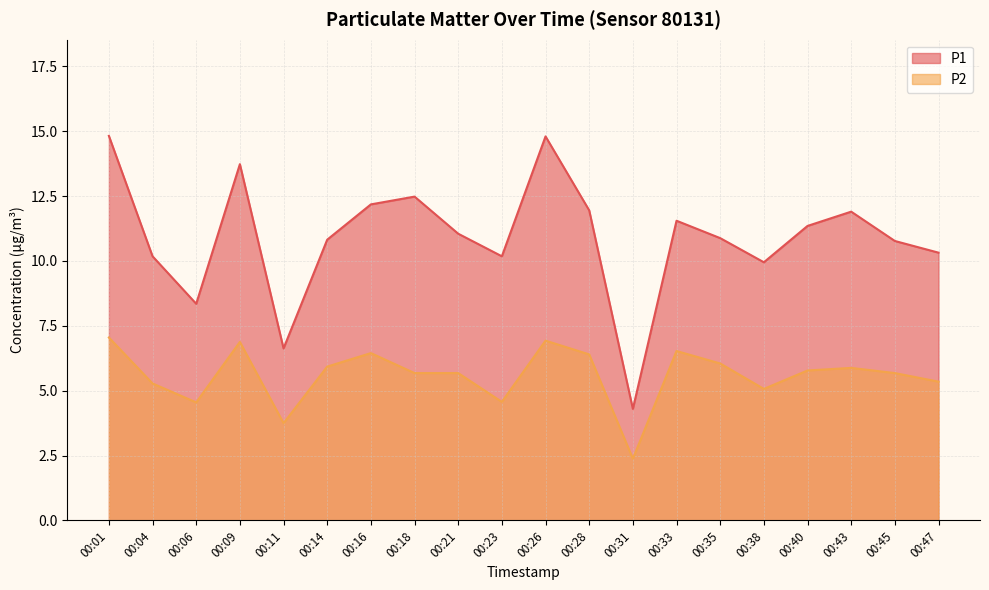

True or false: P1 and P2 intersect in this chart.

False